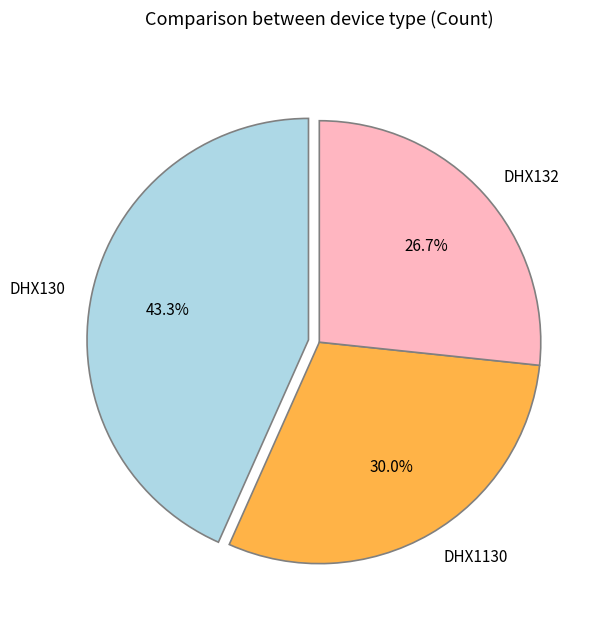

Which category has the biggest portion of the pie?

DHX130